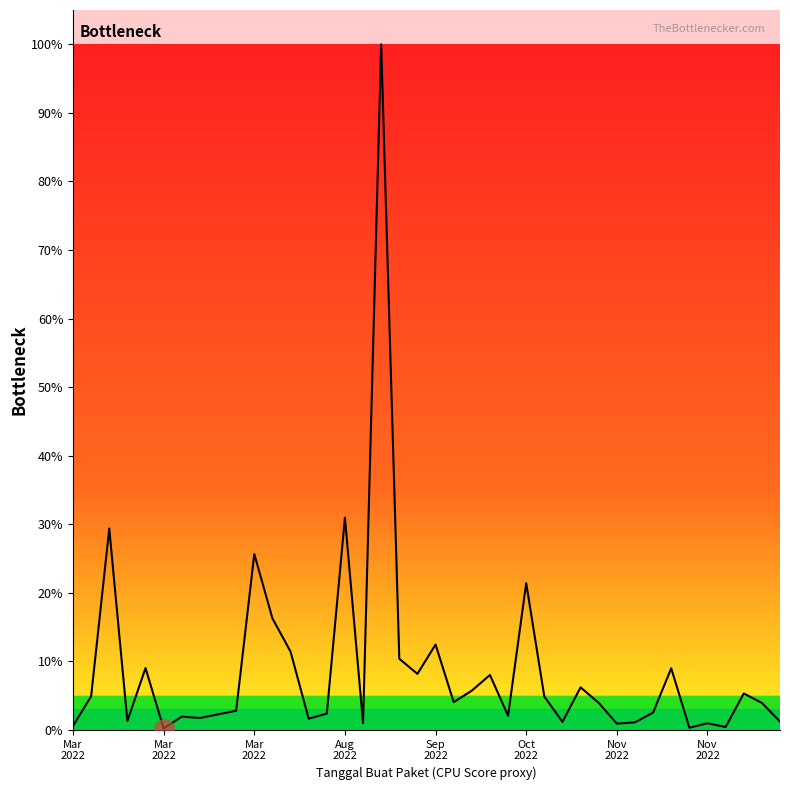

What is the difference between the second highest and second lowest values?

30.6